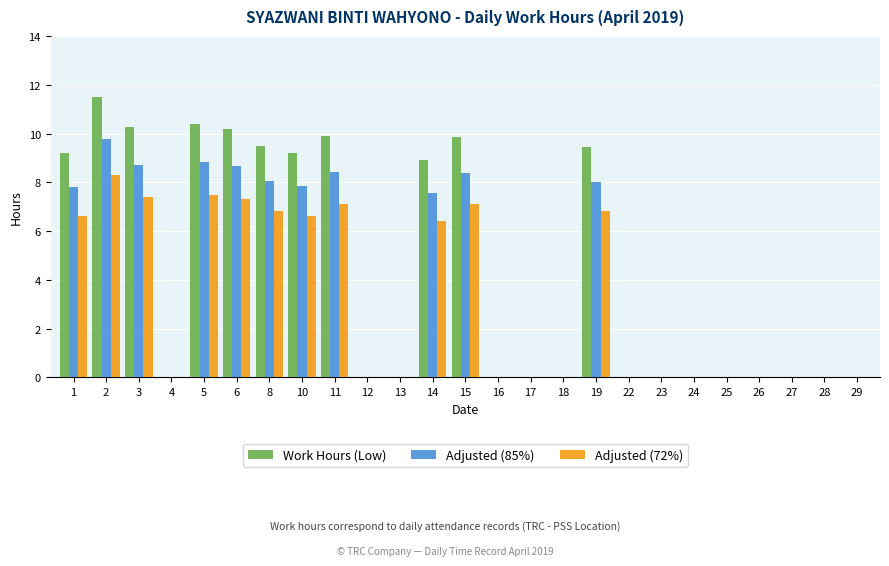

Between 14 and 24, which series saw the biggest shift?

Work Hours (Low)